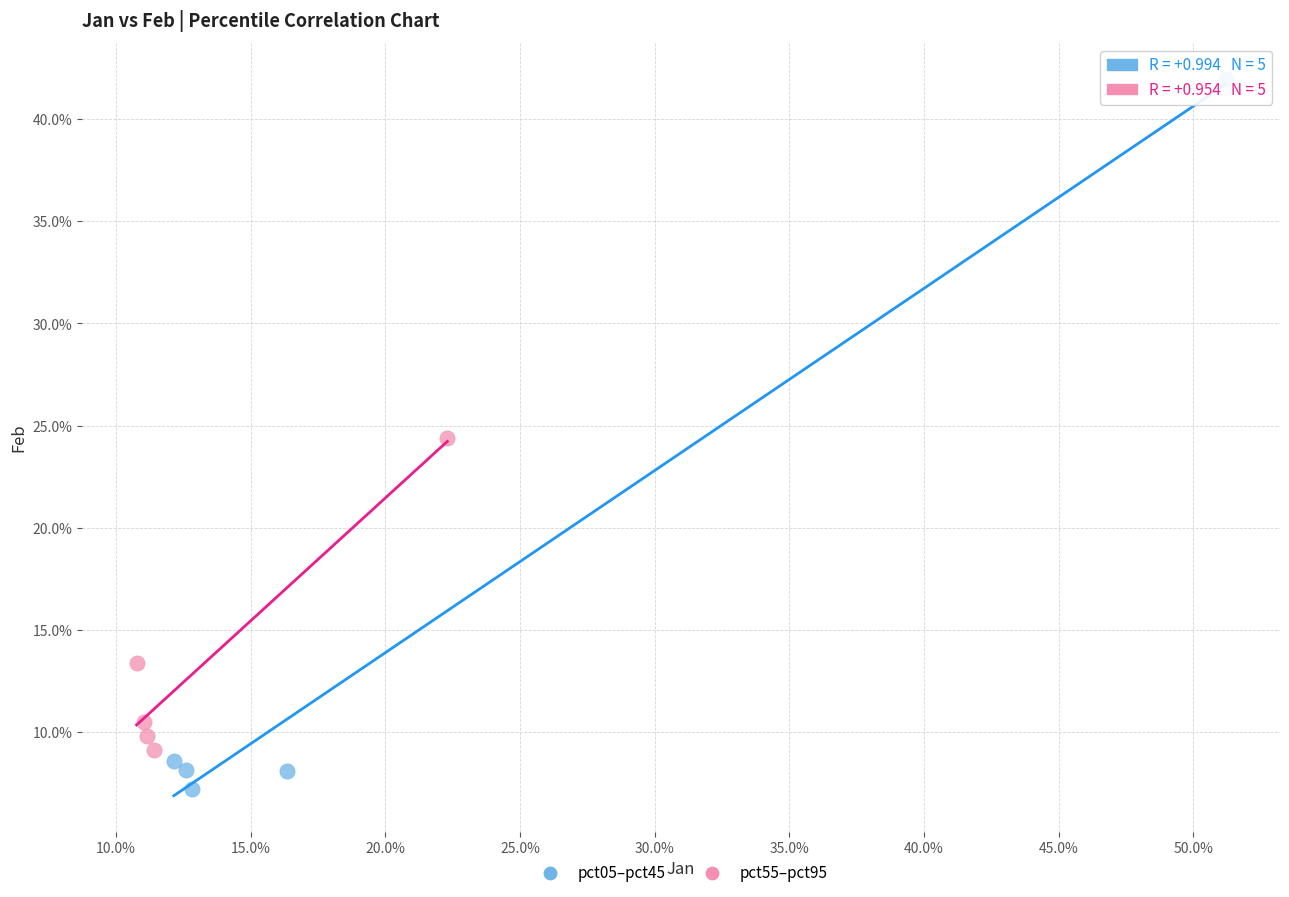

What are all the series names shown in the legend?

pct05–pct45, pct55–pct95